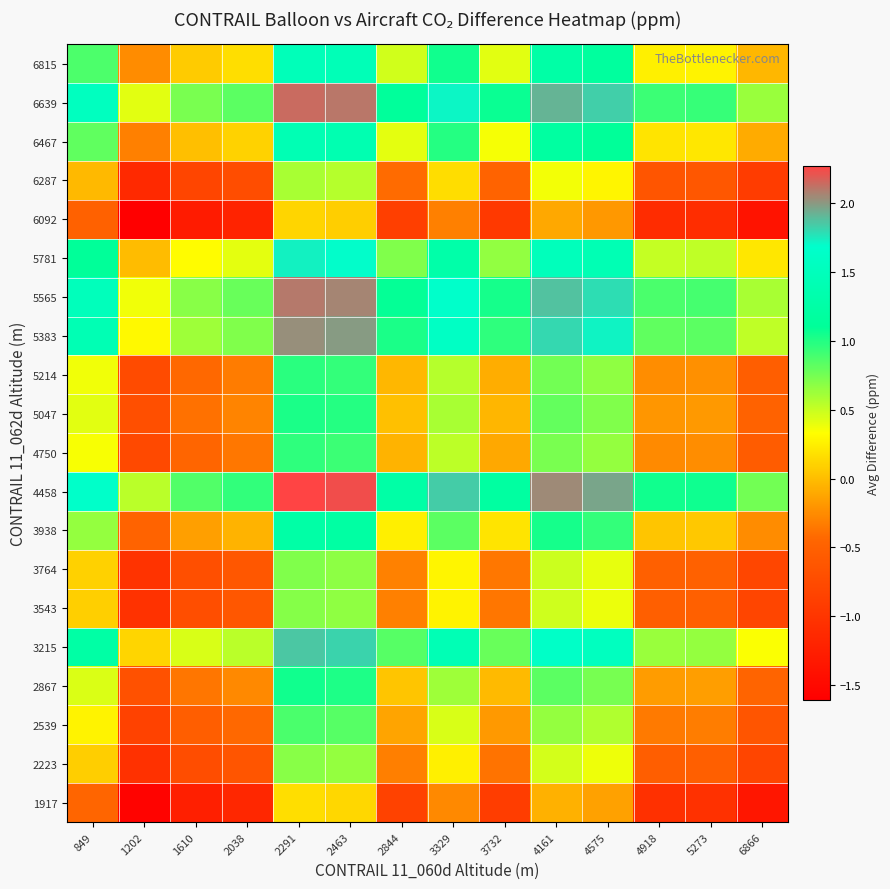

Between 1610 and 4918, which is larger?

4918